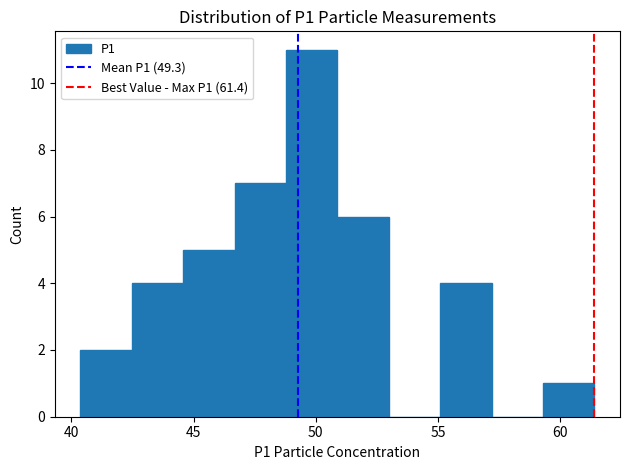

What is the height of the bar covering 59.5 to 61.5 on the x-axis? Neither the bar edges nor the heights are printed on the chart, so give them approximately, as read against the axes.

1